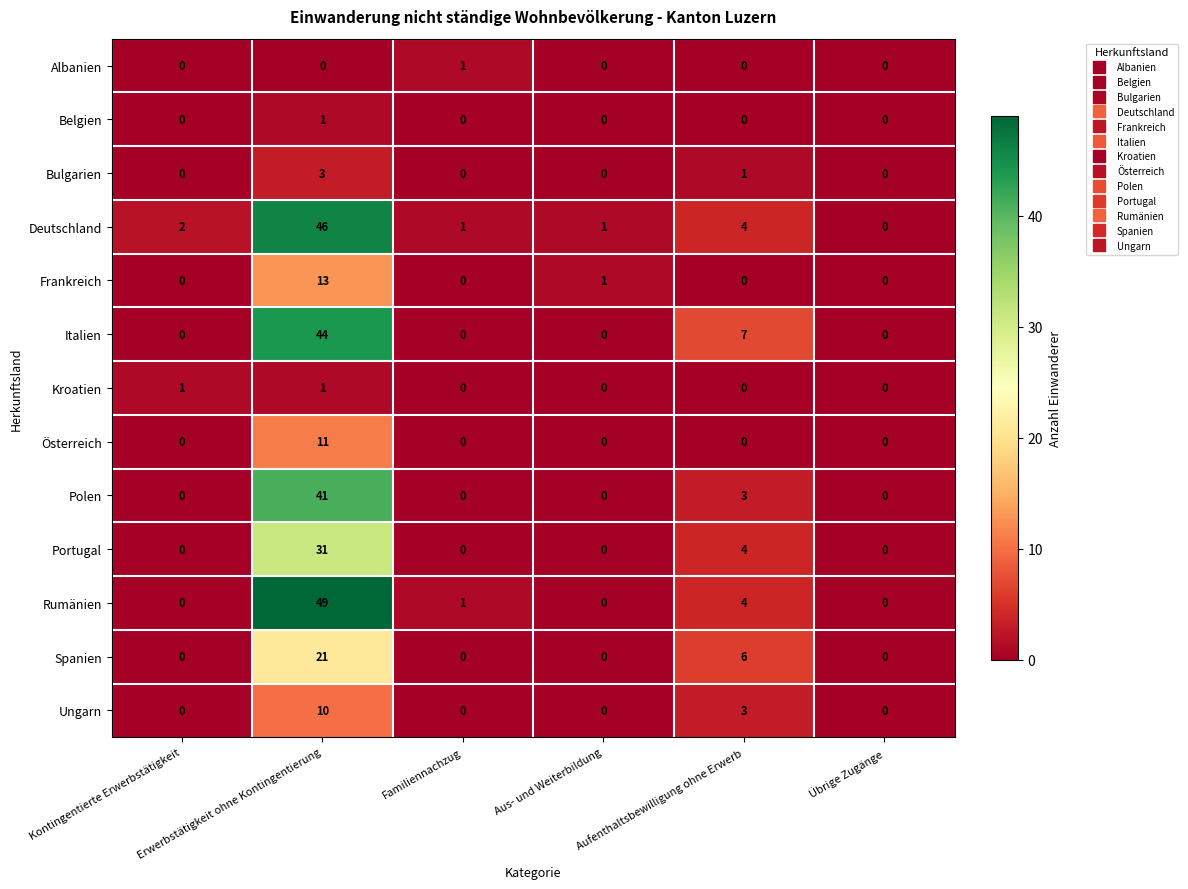

What is the maximum value for Deutschland?

46